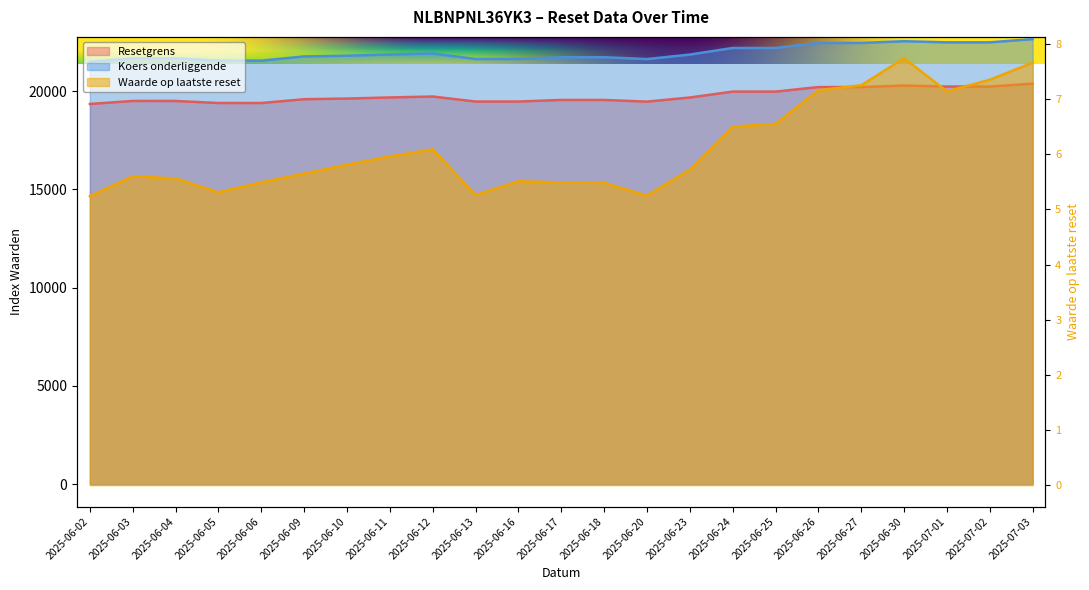

What is the minimum value for Waarde op laatste reset?

5.2